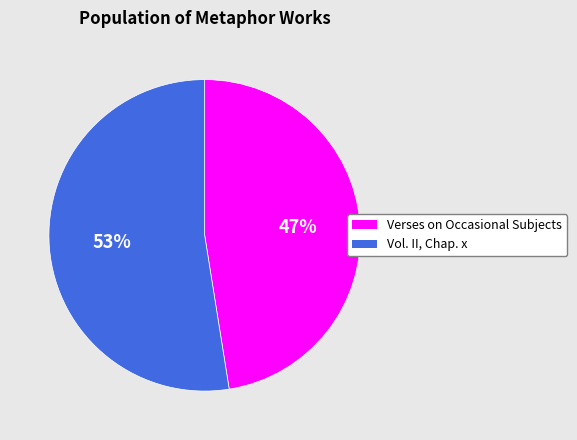

Is it true that Verses on Occasional Subjects is 56% of the pie?

False